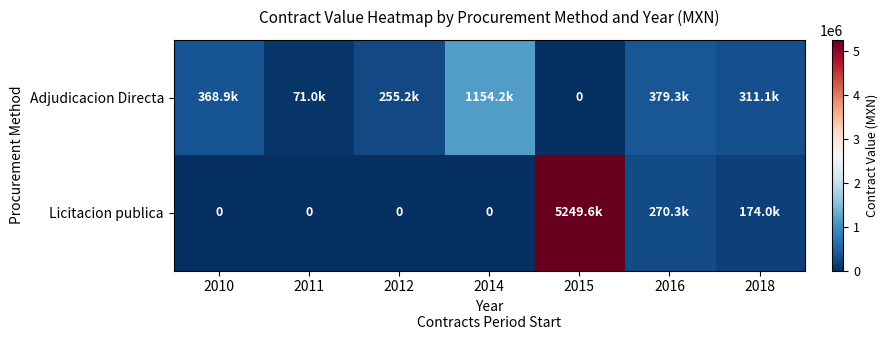

What is the difference between the Adjudicacion Directa values at 2016 and 2012?

124120.0